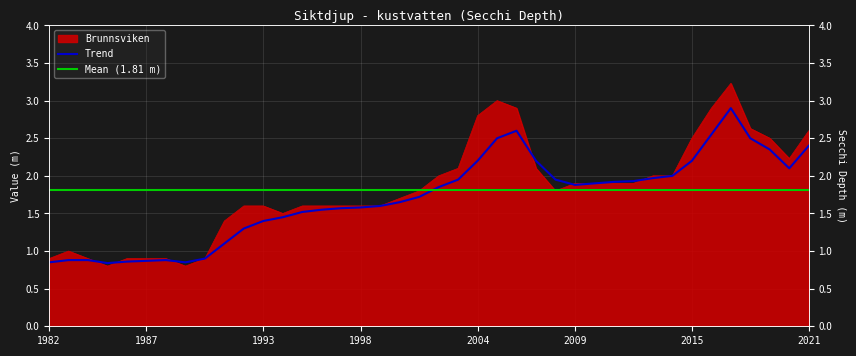

Reading left to right, what are all the values shown in this chart?

Brunnsviken: 0.9	1.0	0.9	0.8	0.9	0.9	0.9	0.8	0.9	1.4	1.6	1.6	1.5	1.6	1.6	1.6	1.6	1.6	1.7	1.8	2.0	2.1	2.8	3.0	2.9	2.1	1.8	1.9	1.9	1.9	1.9	2.0	2.0	2.5	2.9	3.2	2.6	2.5	2.2	2.6
Trend: 0.8	0.9	0.9	0.8	0.9	0.9	0.9	0.8	0.9	1.1	1.3	1.4	1.4	1.5	1.6	1.6	1.6	1.6	1.6	1.7	1.9	1.9	2.2	2.5	2.6	2.2	1.9	1.9	1.9	1.9	1.9	2.0	2.0	2.2	2.5	2.9	2.5	2.4	2.1	2.4